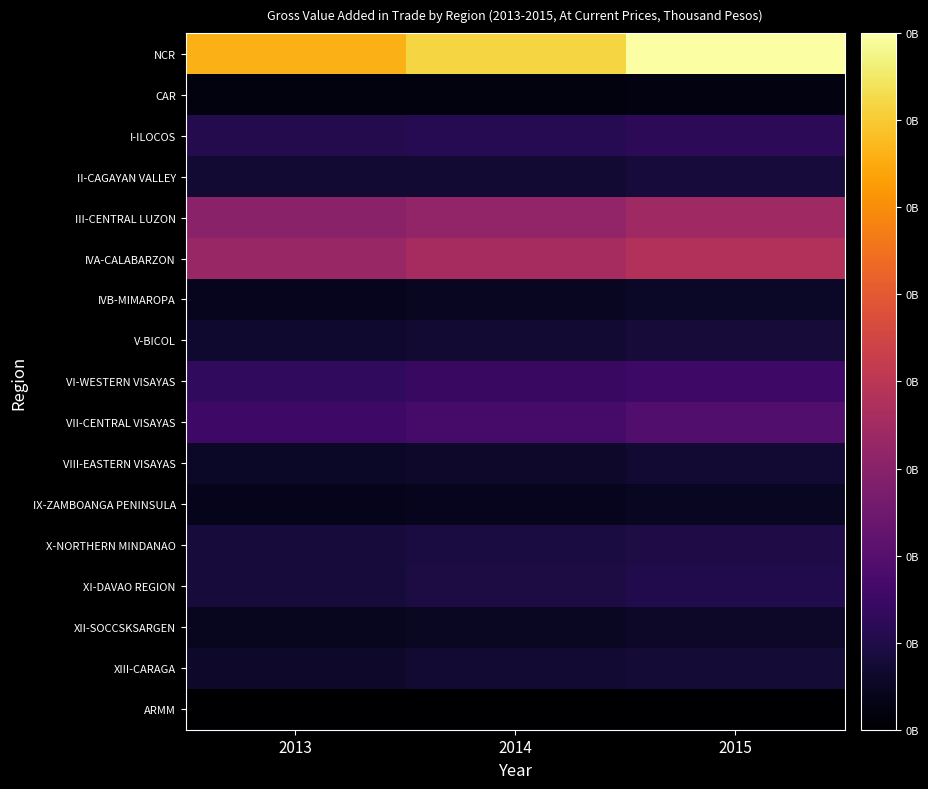

Which series has the largest range (max minus min)?

NCR